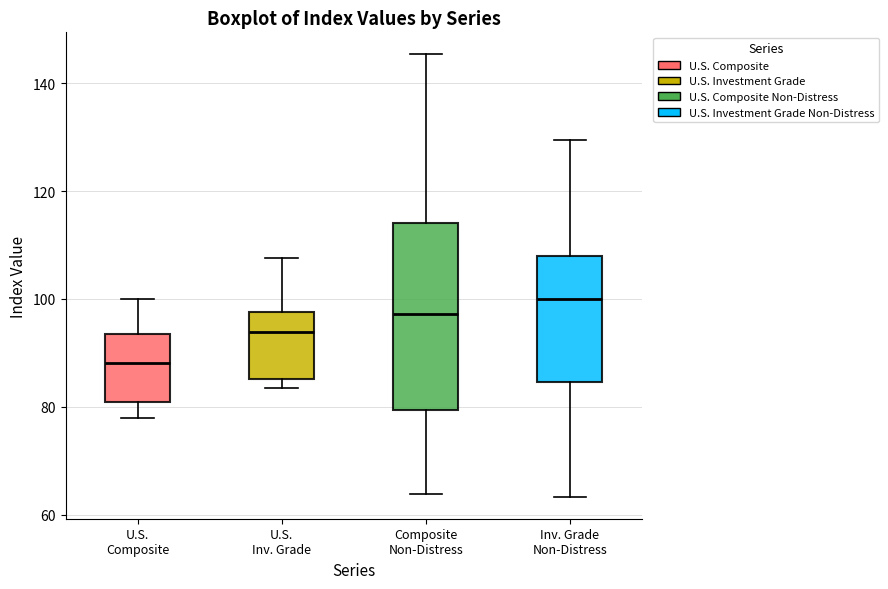

Which box is the tallest, from its lower edge to its upper edge?

Composite Non-Distress